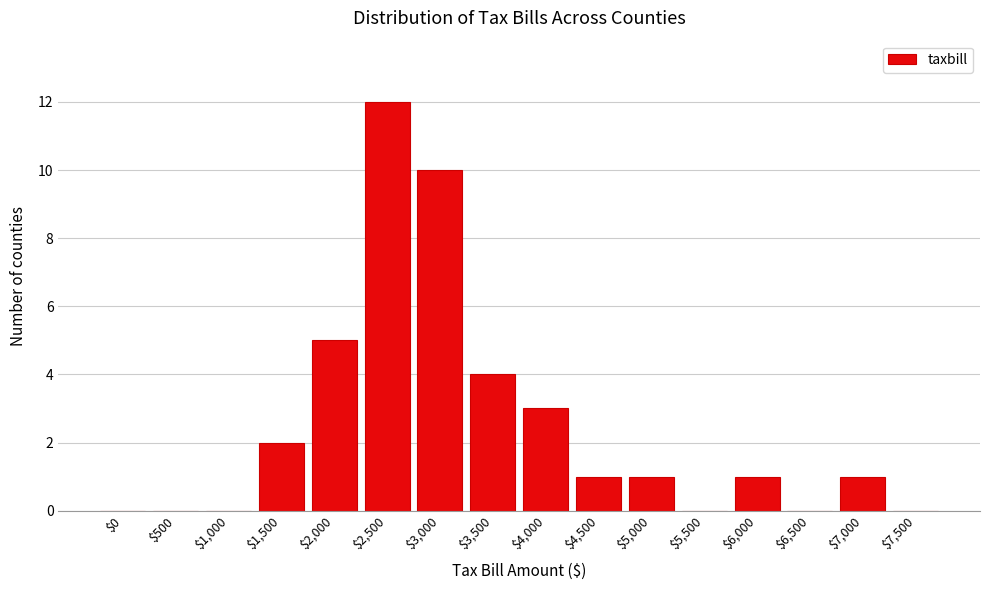

True or false: the data shows 0 at $1,000.

True